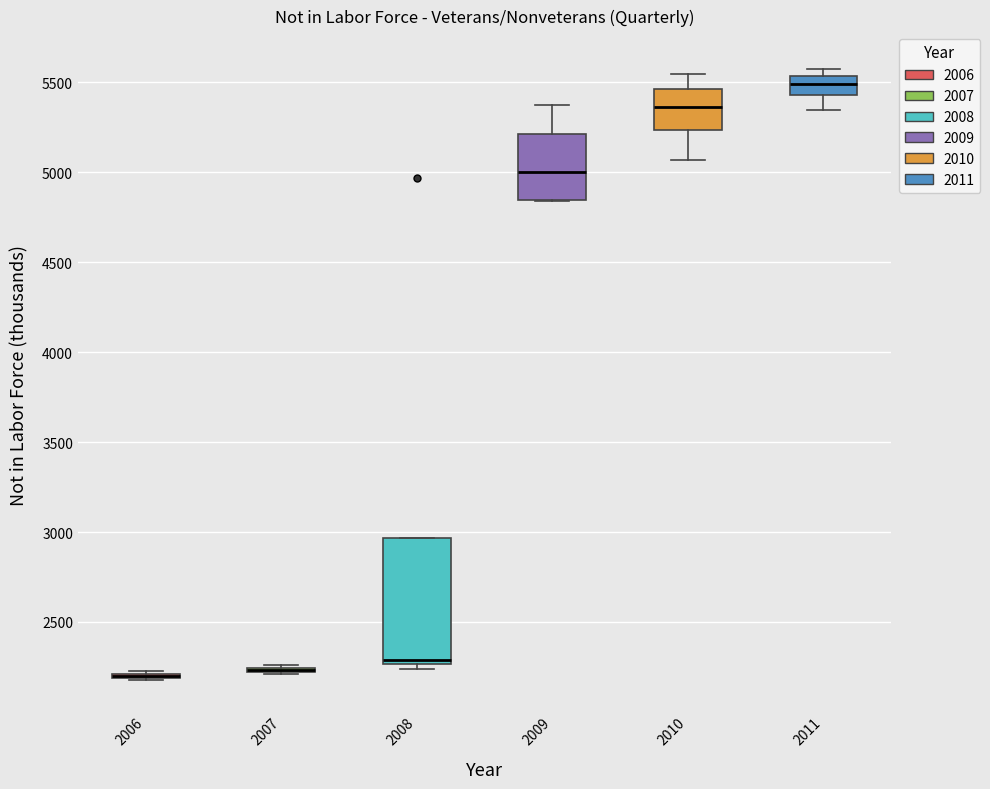

Comparing the boxes themselves (not the whiskers), which one is the tallest?

2008